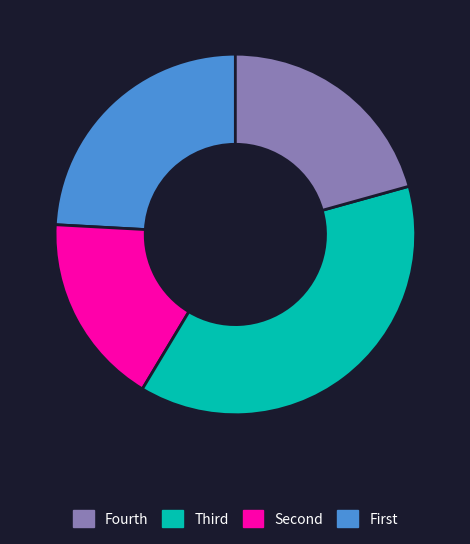

How many slices are in this pie chart?

4